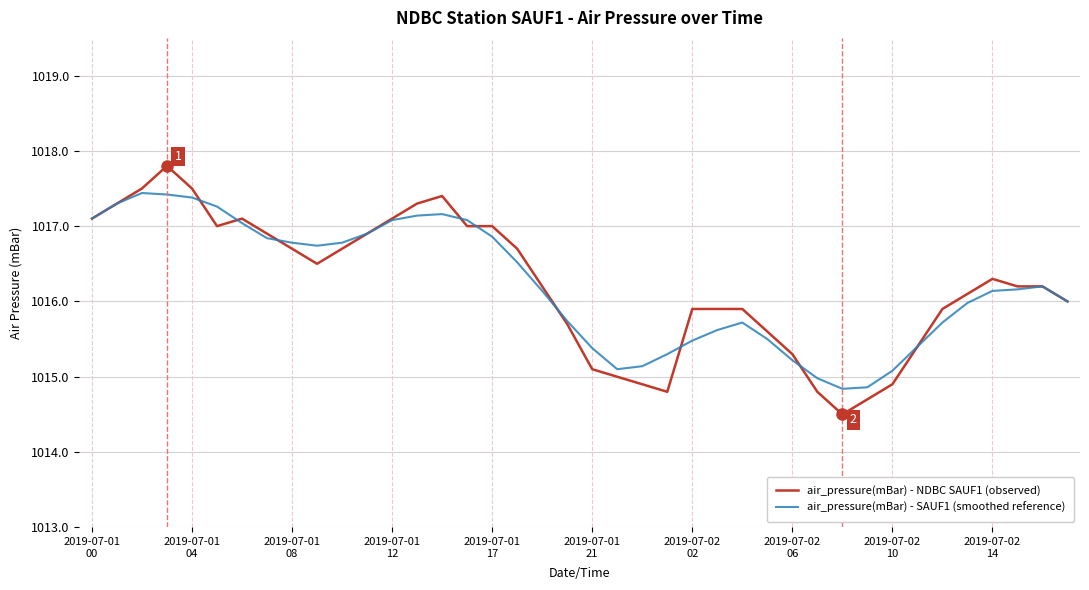

What is the minimum value shown in the chart?

1014.5